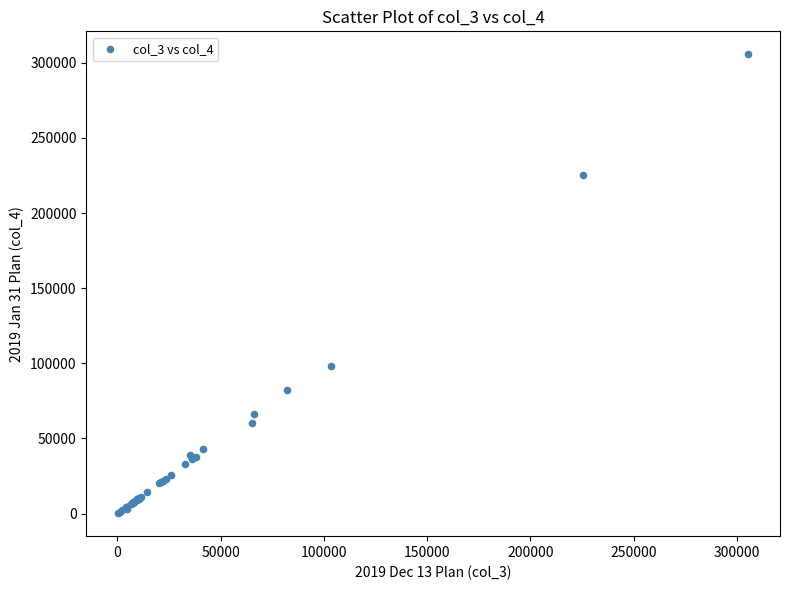

What Y value in the scatter plot is closest to 152938?

98097.9